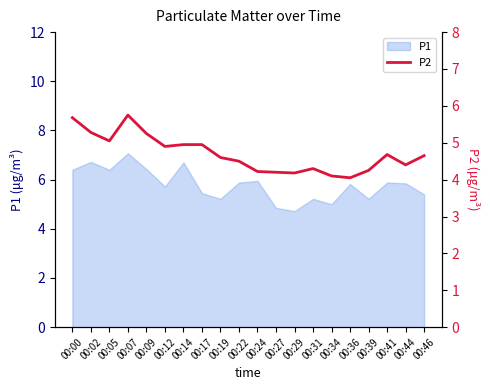

The value of P1 at 00:39 is 5.2. True or false?

True